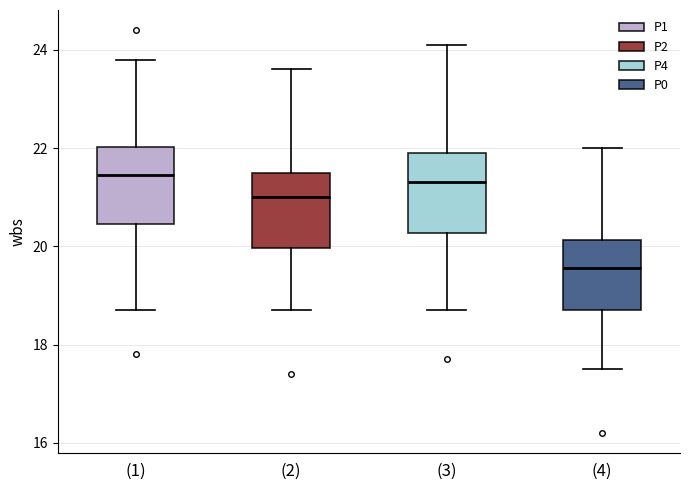

Reading left to right, read every box against the y-axis: the position of its median line, the range the box covers, and the ends of its whiskers. The values are not printed on the chart, so give them approximately, as read against the axis.

(1): median 21.4, box 20.4 to 22.0, whiskers 18.8 to 23.8
(2): median 21.0, box 20.0 to 21.6, whiskers 18.8 to 23.6
(3): median 21.4, box 20.2 to 22.0, whiskers 18.8 to 24.2
(4): median 19.6, box 18.8 to 20.2, whiskers 17.6 to 22.0